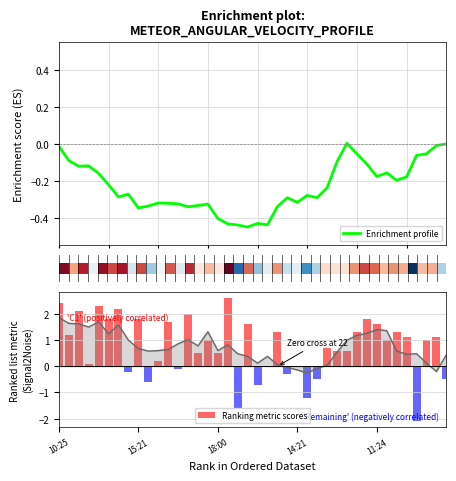

Reading left to right, transcribe all the data shown in this chart.

Enrichment profile: -0.0	-0.1	-0.1	-0.1	-0.2	-0.2	-0.3	-0.3	-0.3	-0.3	-0.3	-0.3	-0.3	-0.3	-0.3	-0.3	-0.4	-0.4	-0.4	-0.5	-0.4	-0.4	-0.3	-0.3	-0.3	-0.3	-0.3	-0.2	-0.1	0.0	-0.1	-0.1	-0.2	-0.2	-0.2	-0.2	-0.1	-0.1	-0.0	0.0
Ranking metric scores: 2.4	1.2	2.1	0.1	2.3	1.8	2.2	-0.2	1.8	-0.6	0.2	1.7	-0.1	2.0	0.5	1.0	0.5	2.6	-1.6	1.6	-0.7	0.0	1.3	-0.3	0.0	-1.2	-0.5	0.7	0.6	0.6	1.3	1.8	1.6	1.0	1.3	1.1	-2.1	1.0	1.1	-0.5